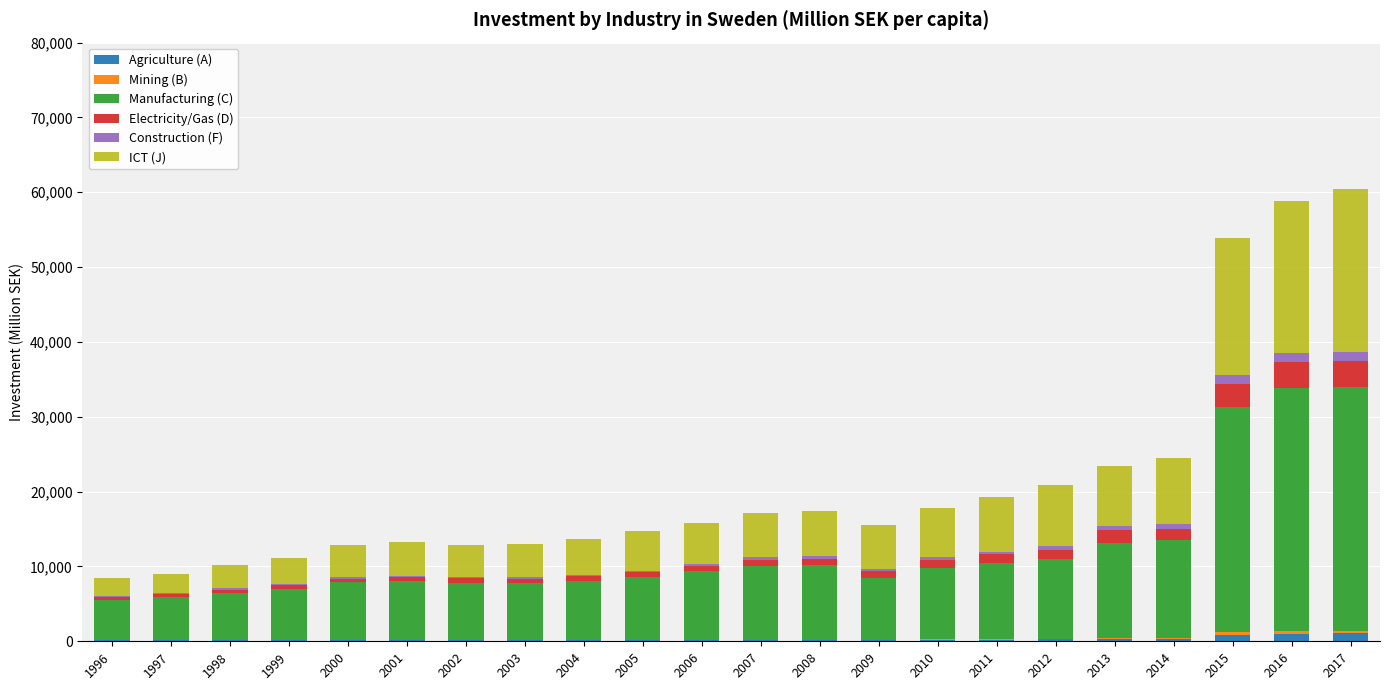

True or false: Agriculture (A) has a value of 146.4 at 2006.

True